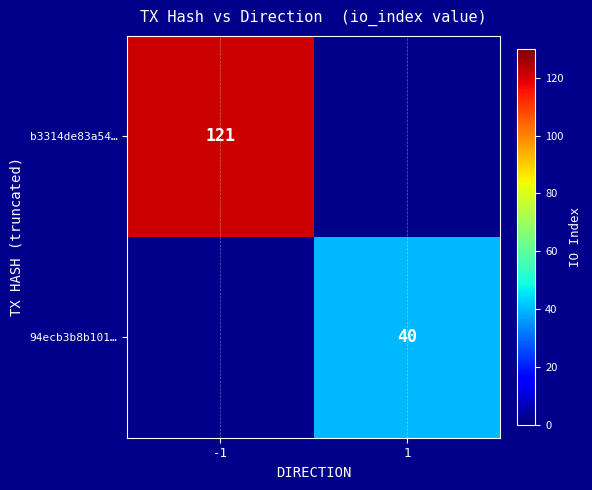

Is it true that 94ecb3b8b101… equals 57 at 1?

False